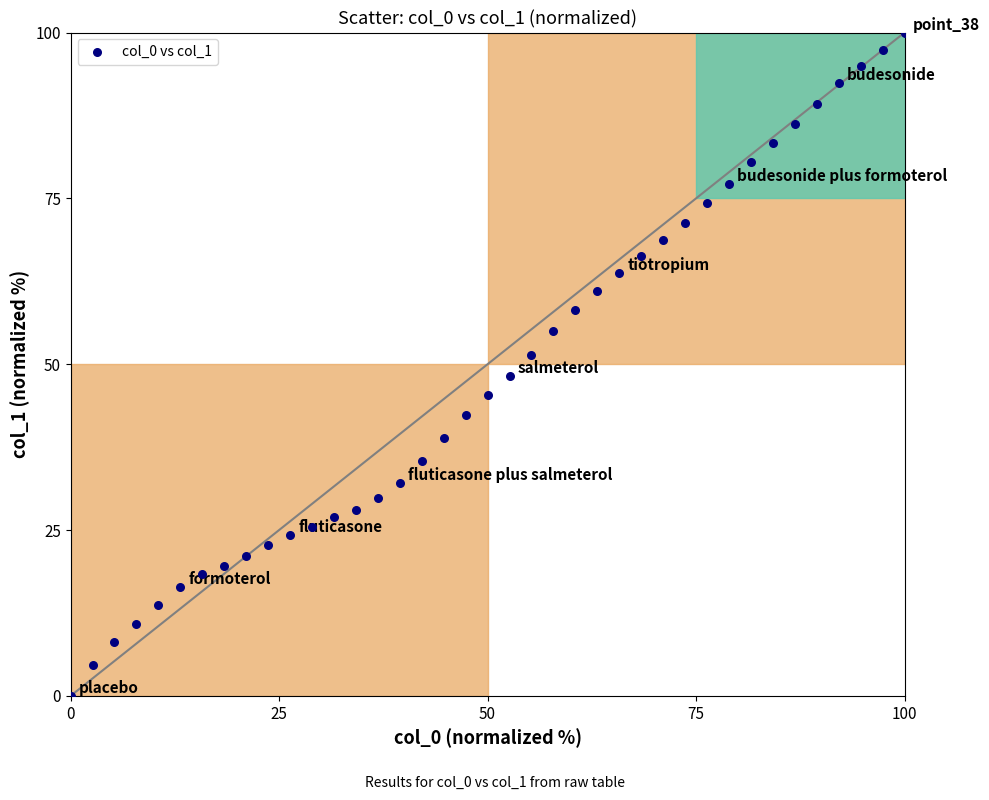

What is the range of X values (max minus min)?

100.0